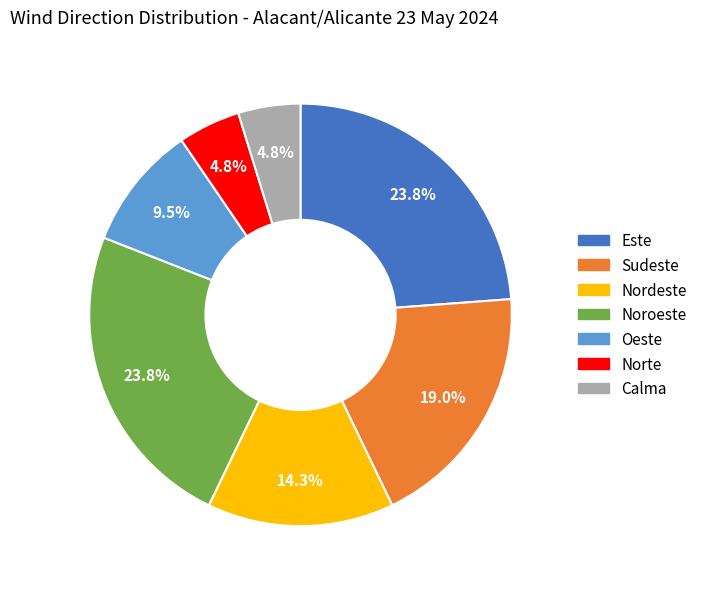

What is the ratio of the value at Oeste to the value at Nordeste?

0.7